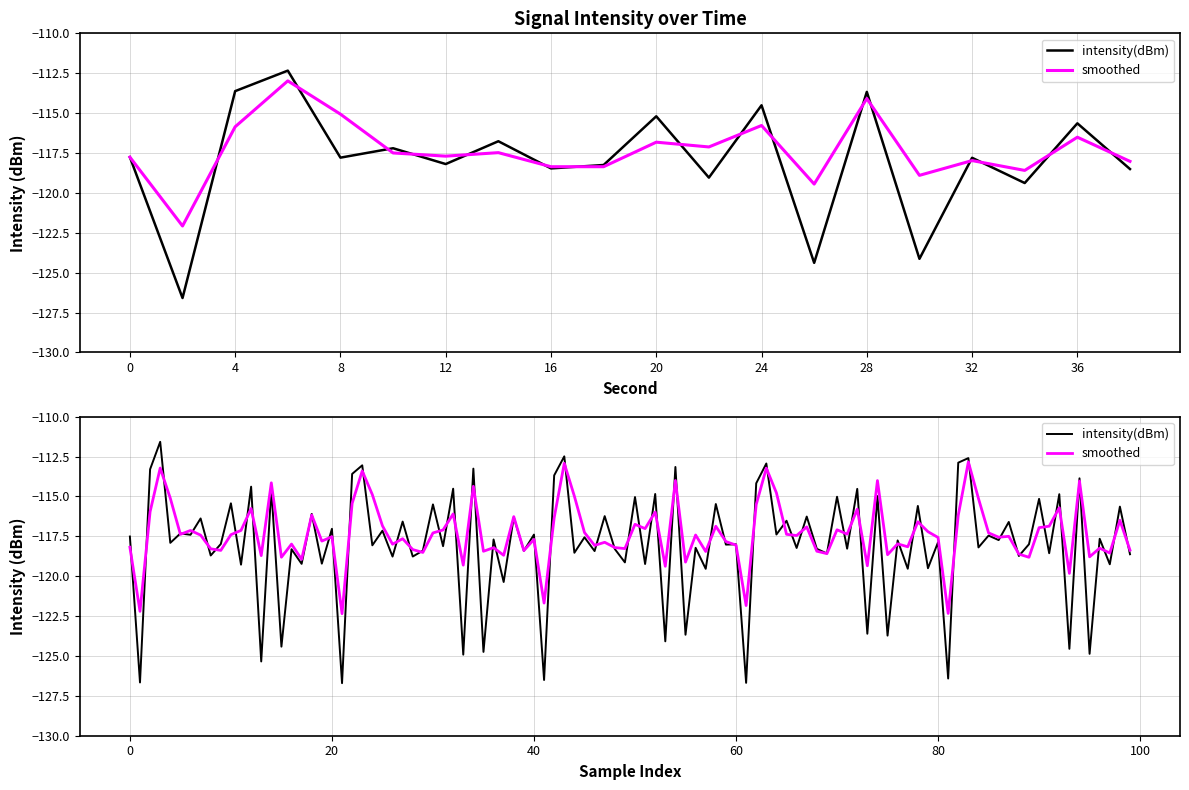

What value does the smoothed series have at 0?

-117.8